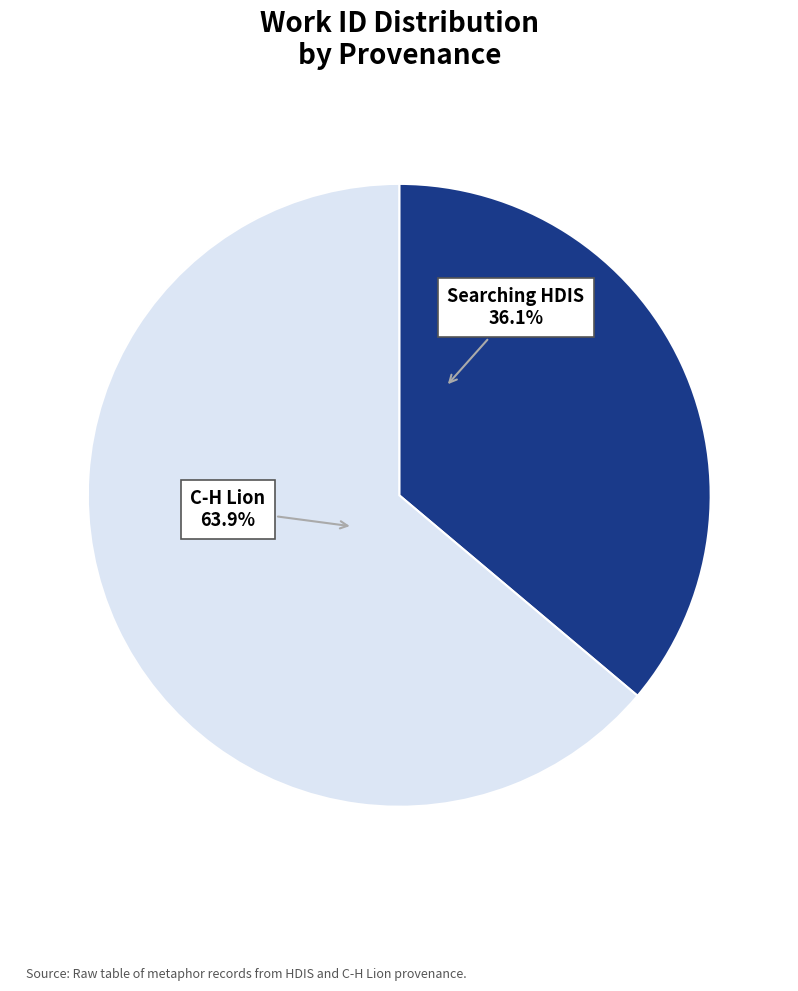

Is there any slice that represents more than half of the pie?

Yes